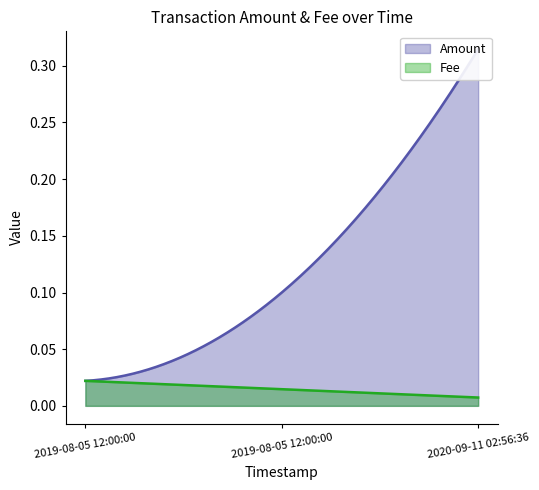

Which category has the lowest value across all series?

2020-09-11 02:56:36